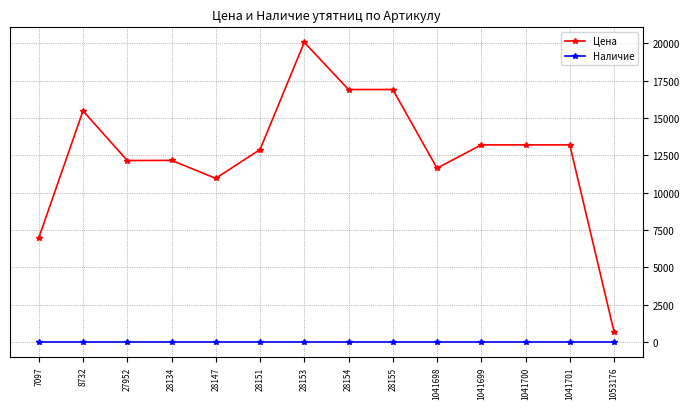

True or false: Цена has more than 0 interior local peaks.

True